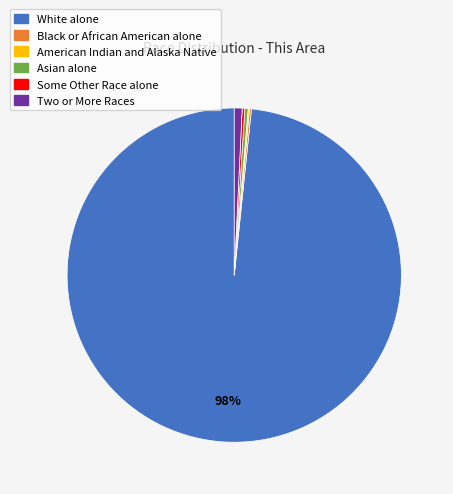

Does any single category account for the majority?

Yes